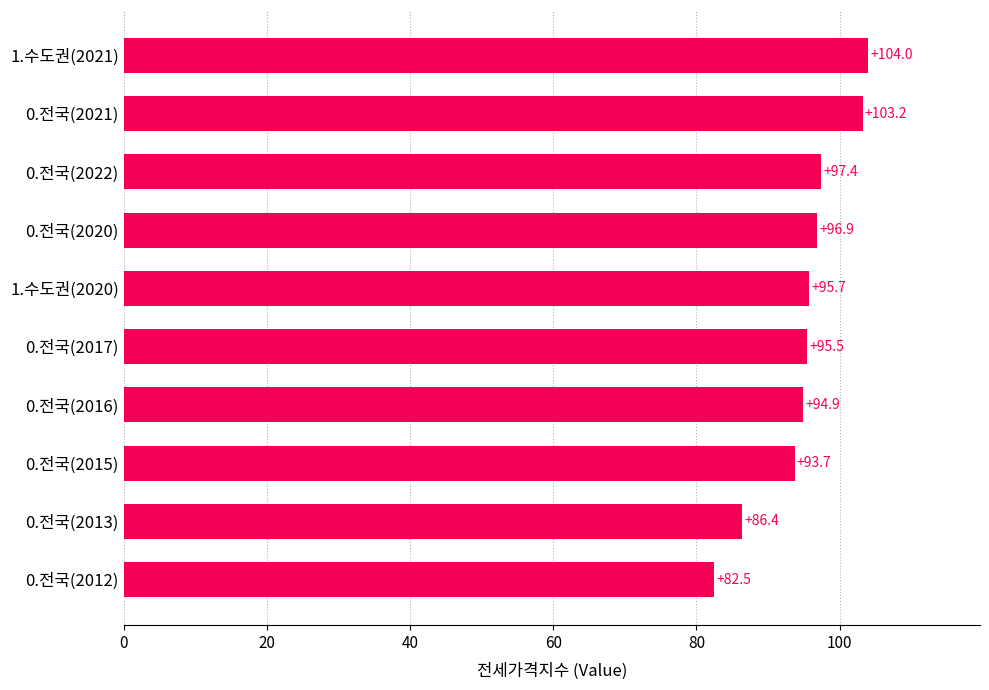

Does the chart contain any negative values?

No